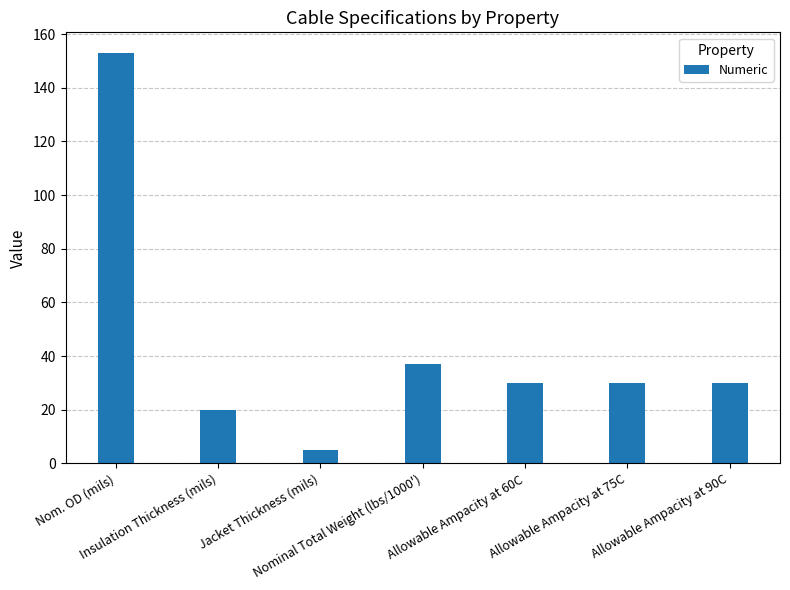

What is the greatest value displayed?

153